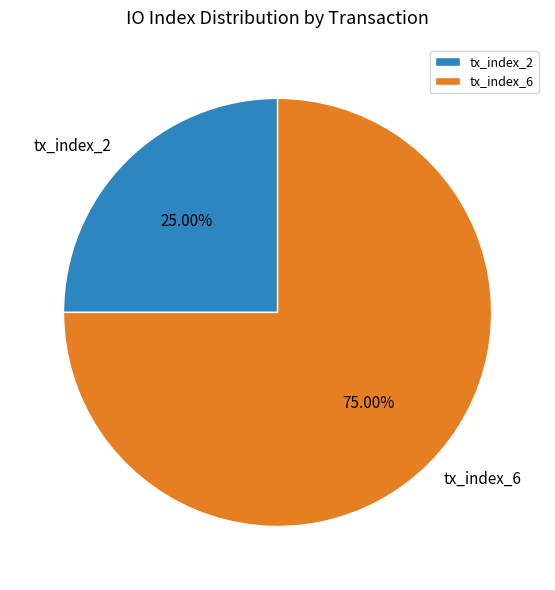

To the nearest percent, what percentage of the pie is tx_index_6?

75%